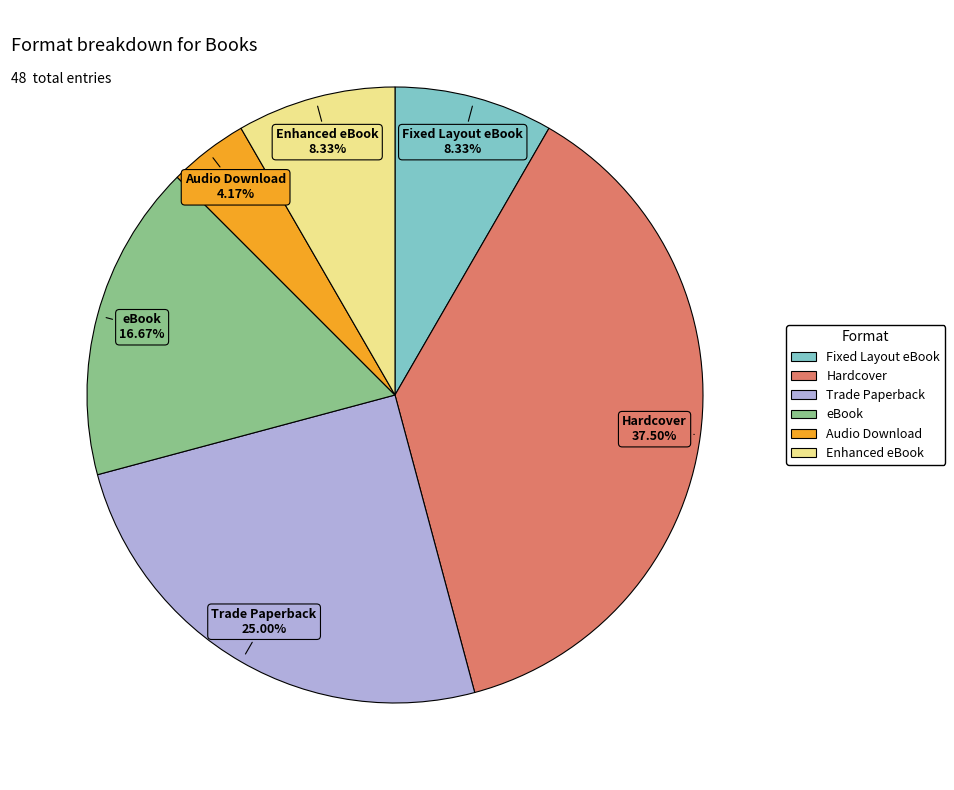

Which slice is the largest?

Hardcover